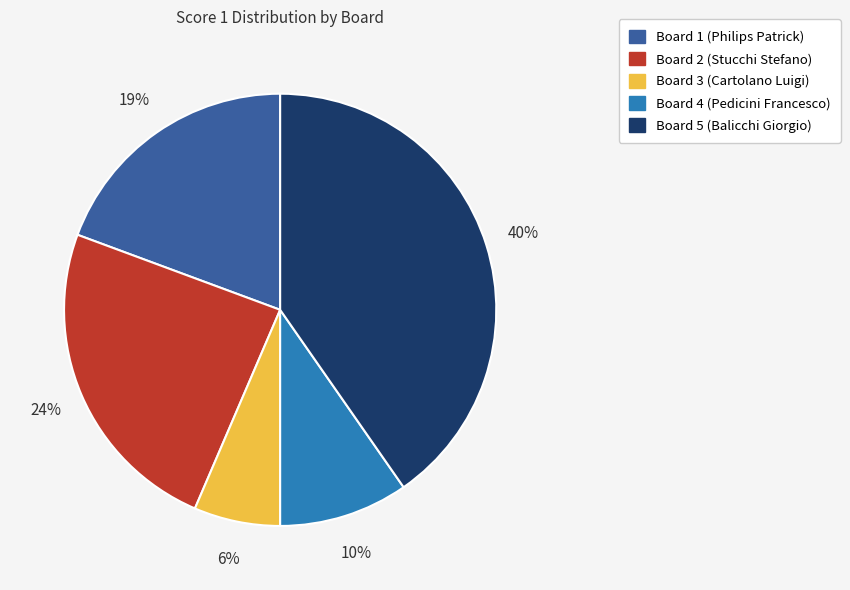

The Board 4 (Pedicini Francesco) slice represents 2% of the pie. True or false?

False